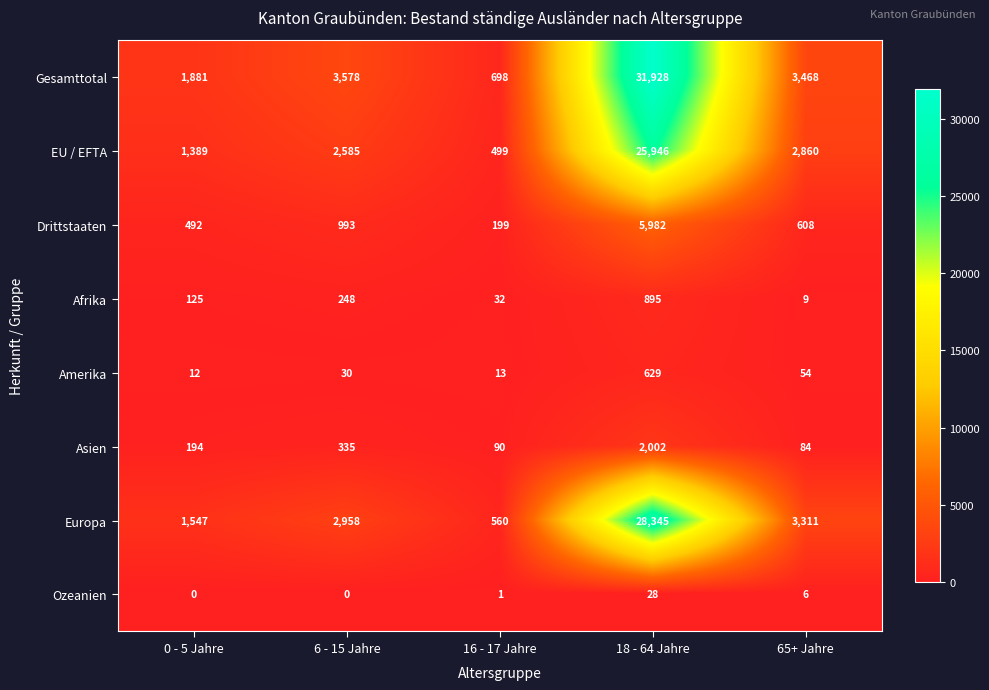

Which category has the highest value in the EU / EFTA series?

18 - 64 Jahre